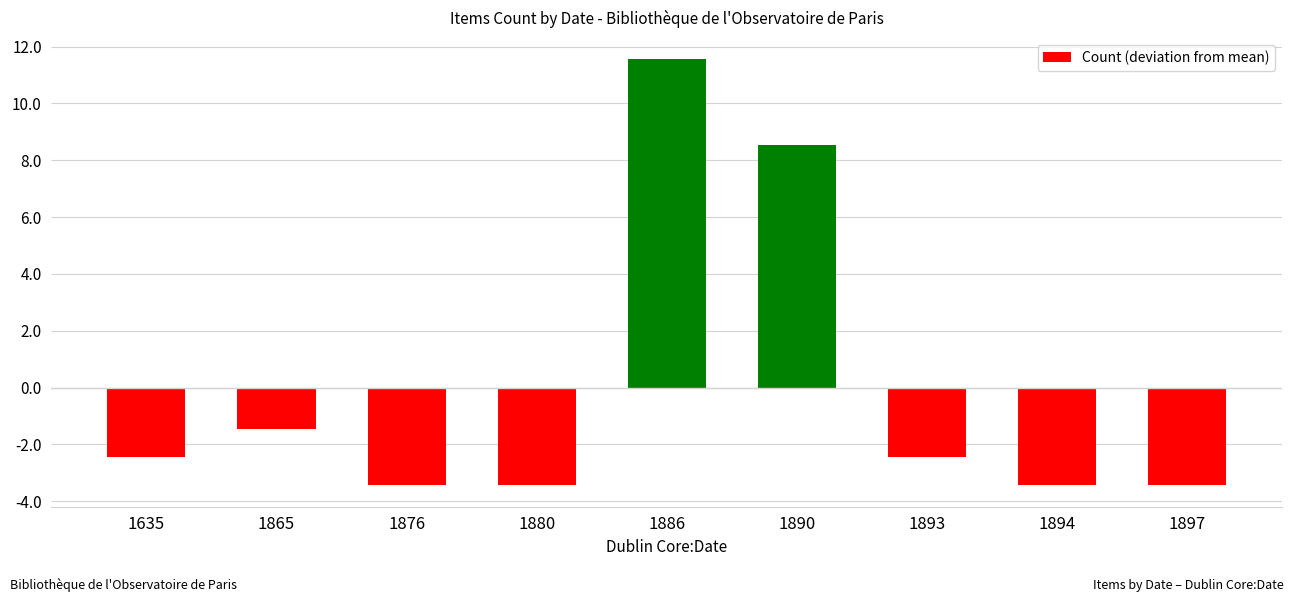

Does the chart contain stacked bars?

No